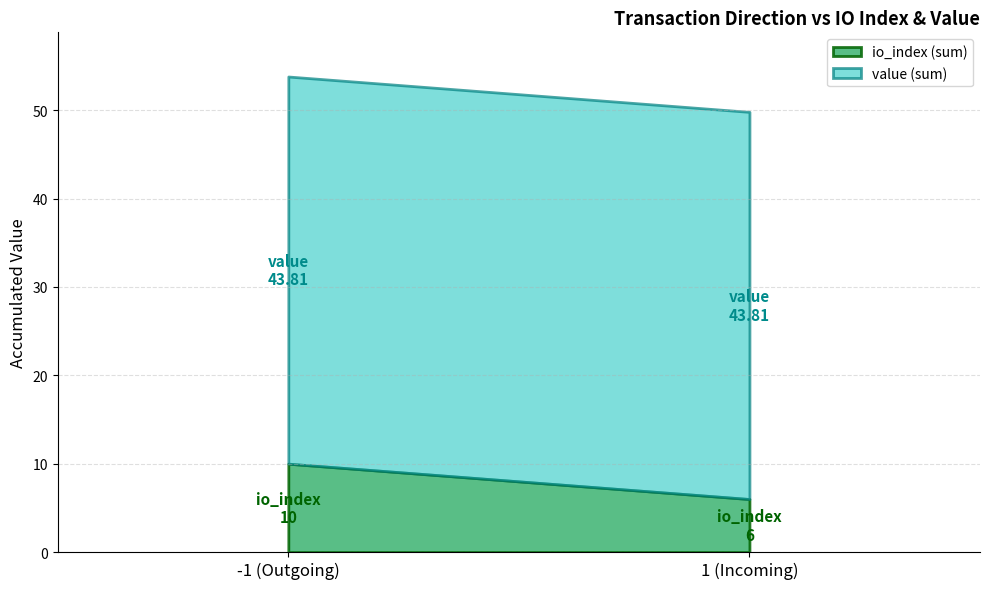

Reading left to right, transcribe the values for io_index (sum).

10.0	6.0